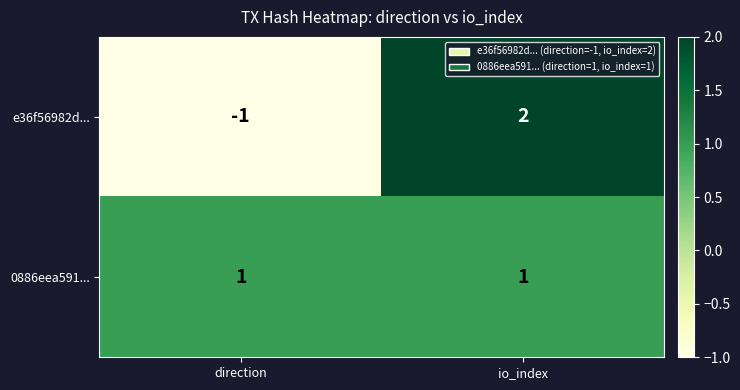

At direction, list the series in order from smallest to largest.

e36f56982d..., 0886eea591...